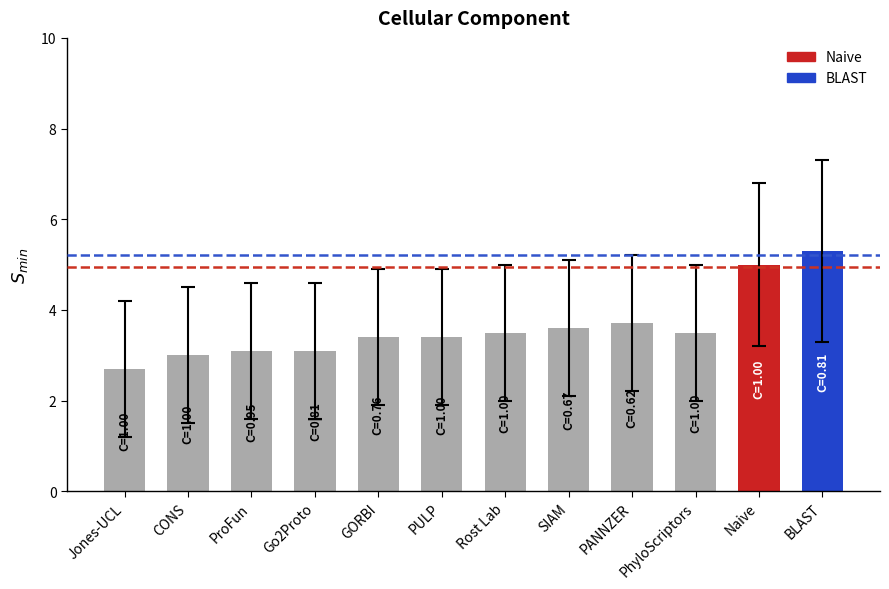

Is it true that the value at BLAST is 2.6?

False